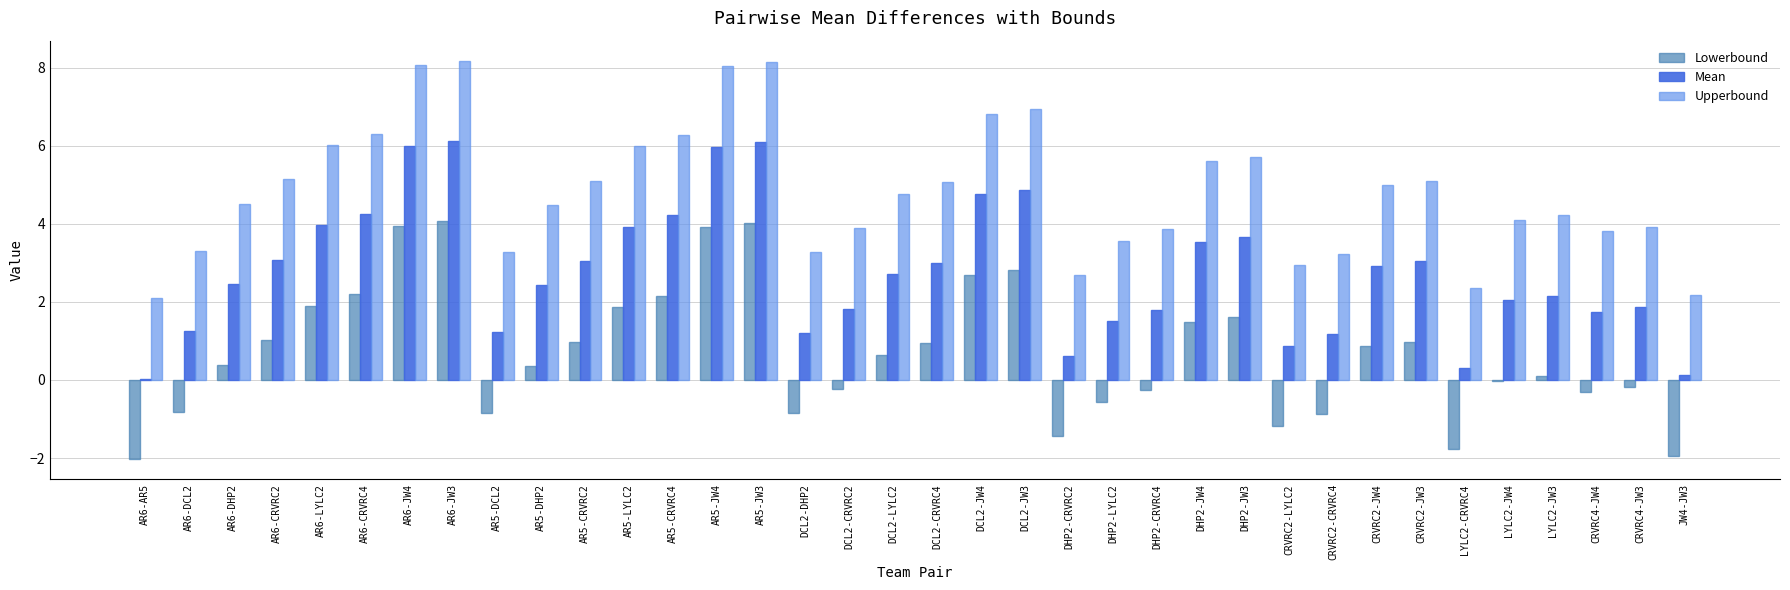

Which series has the largest total across all categories?

Upperbound